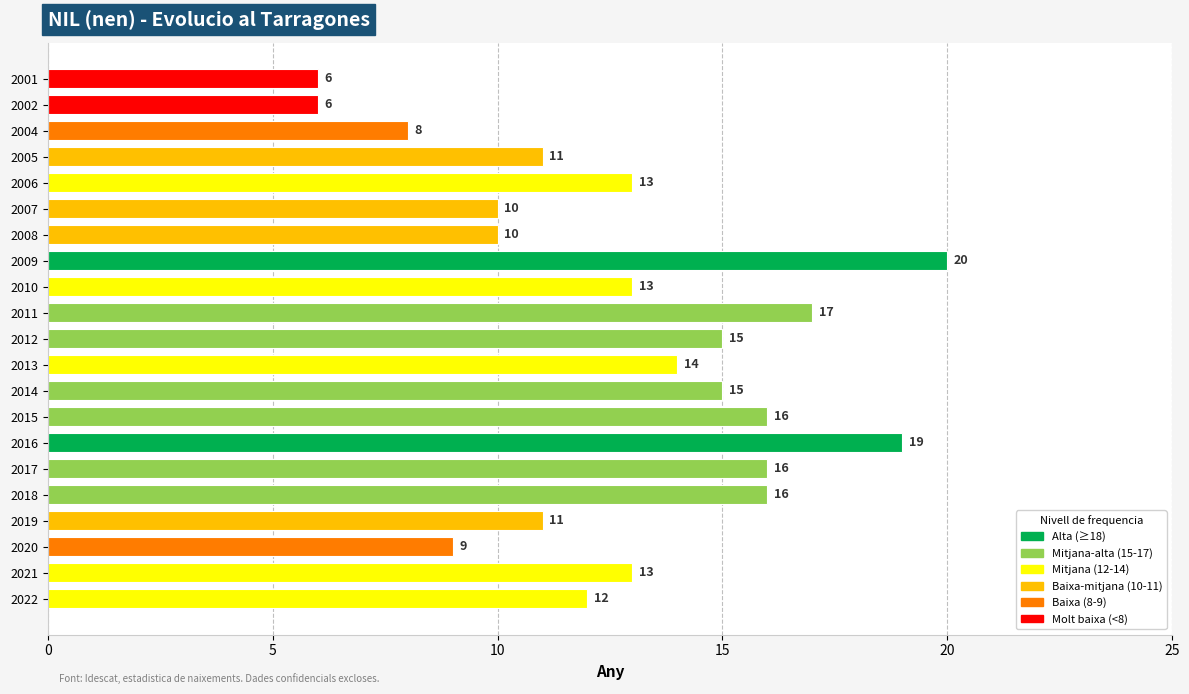

What is the difference between the values at 2007 and 2013?

4